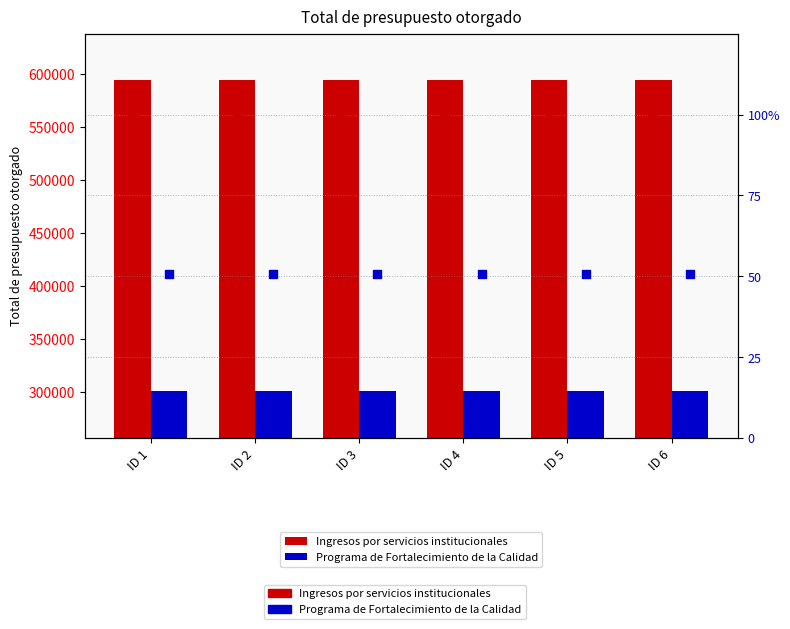

What is the total value across all series at ID 5?

894430.6